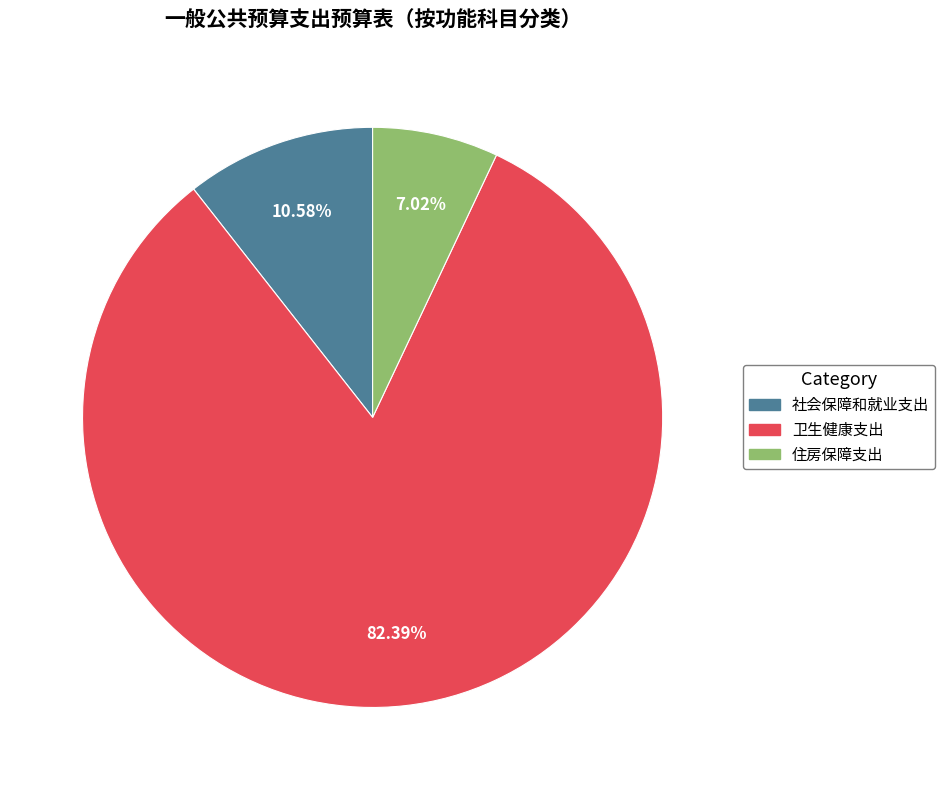

What is the majority slice?

卫生健康支出